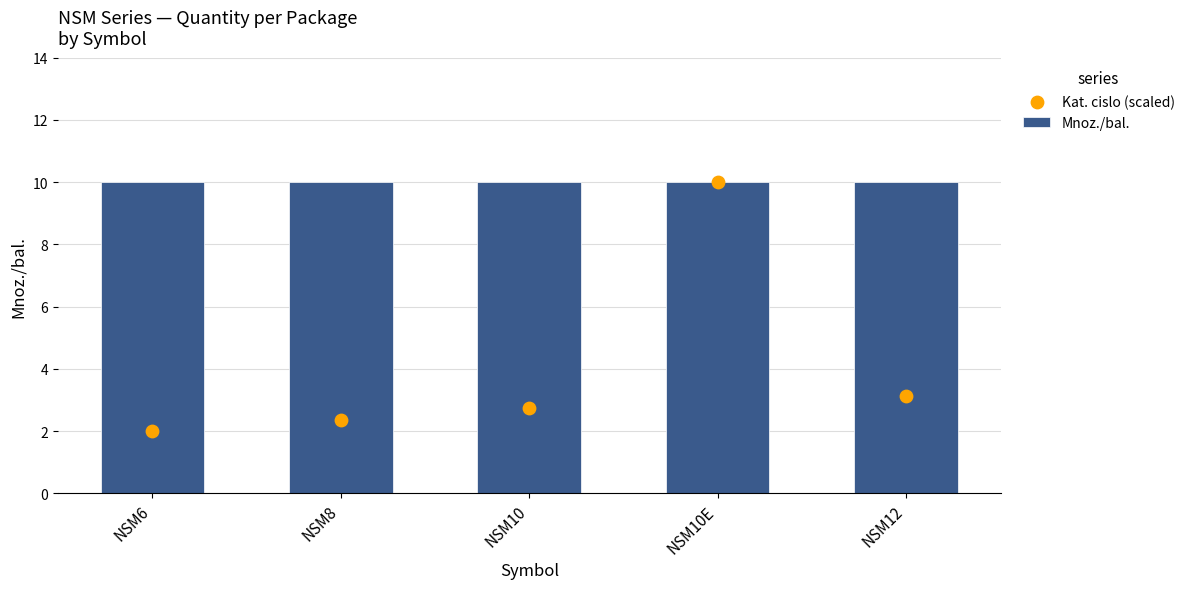

At which category is the sum across all series the highest?

NSM10E